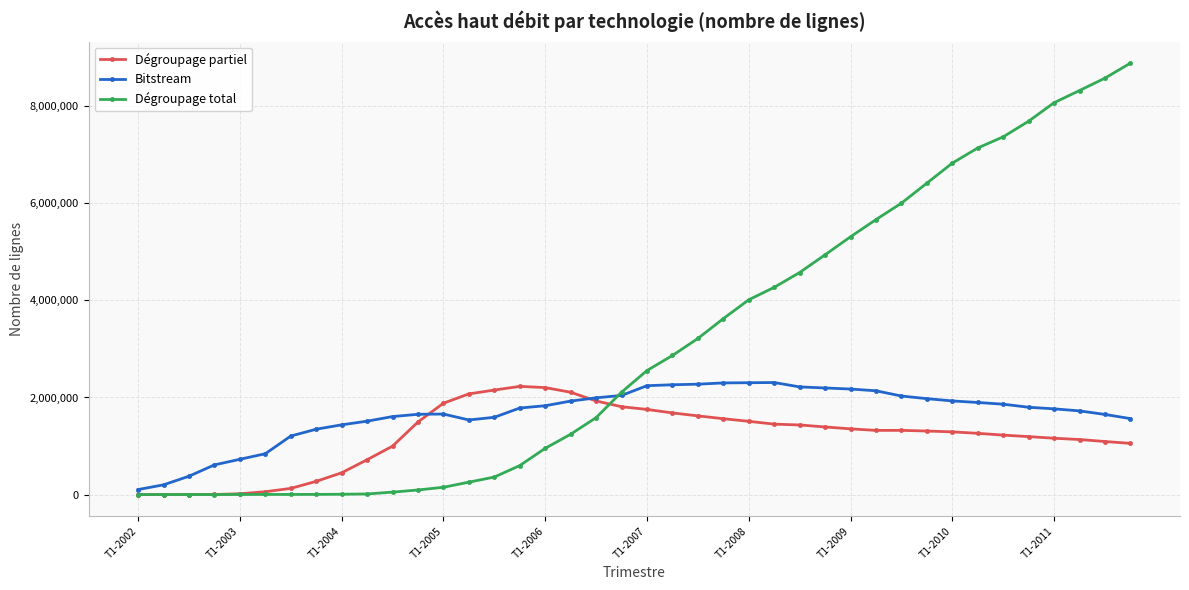

True or false: Dégroupage partiel and Bitstream cross at least once.

True